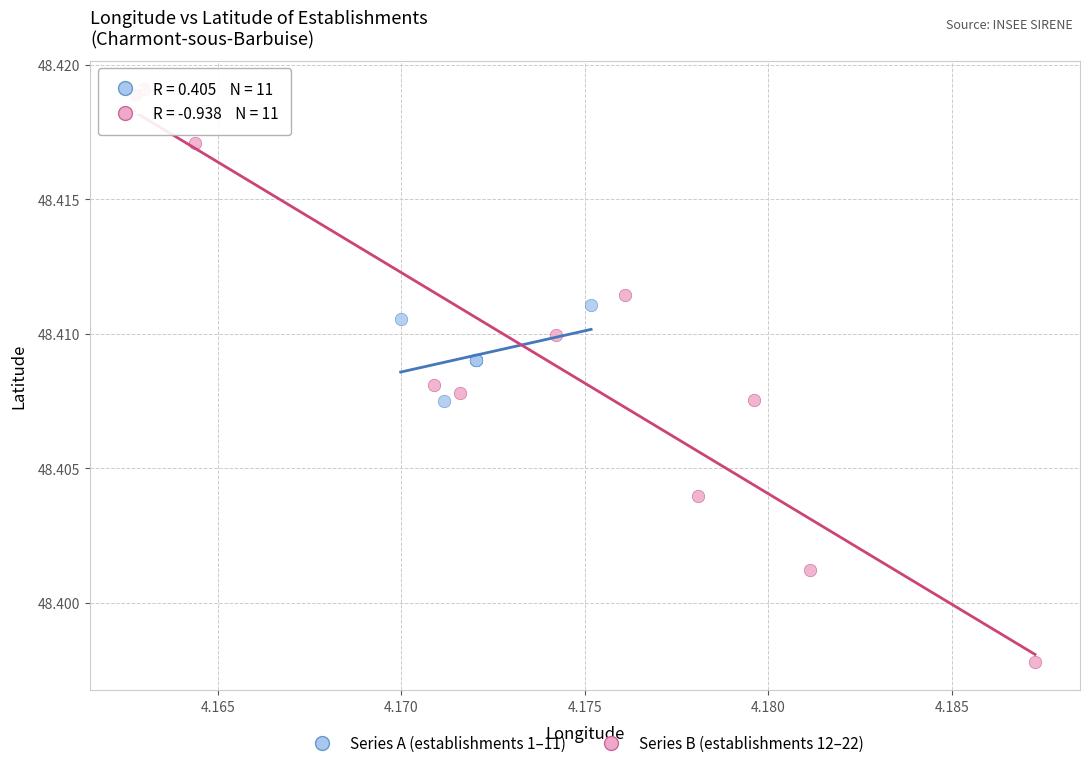

Which series reaches the minimum Y coordinate?

Series B (establishments 12–22)